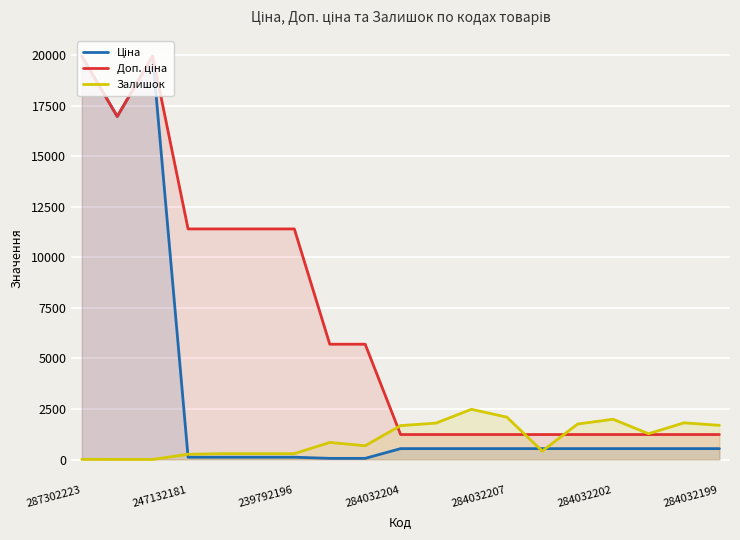

How many interior local valleys does the Залишок series have?

5